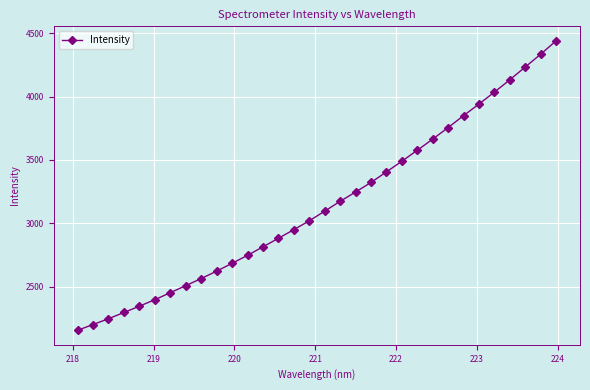

What is the maximum value shown in the chart?

4440.6